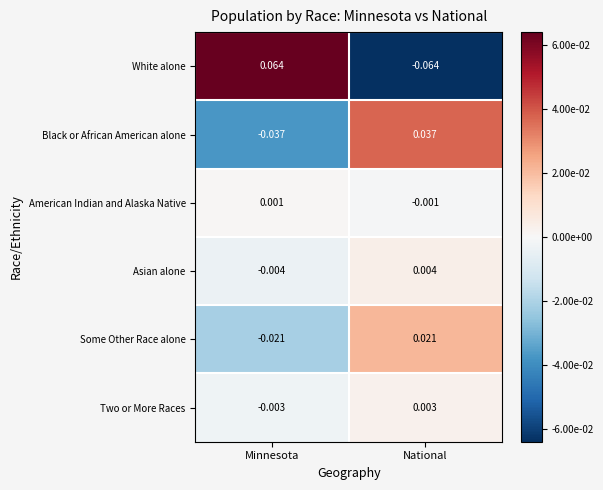

Which category has the lowest value in the White alone series?

National